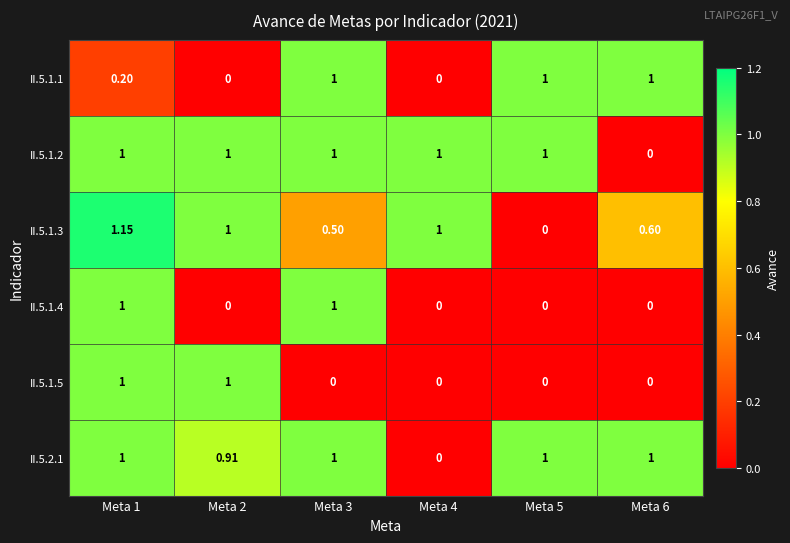

Is the value of II.5.1.3 at Meta 1 greater than the value of II.5.1.4 at Meta 3?

Yes